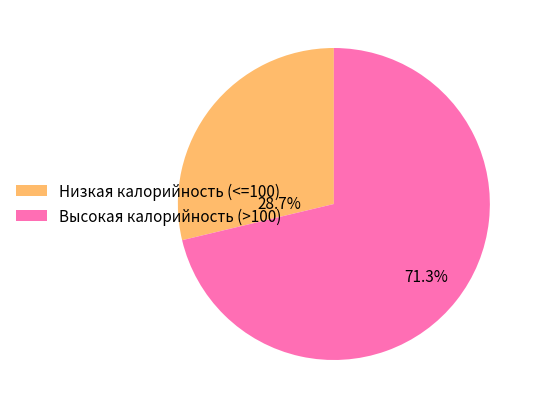

Does any single category account for the majority?

Yes